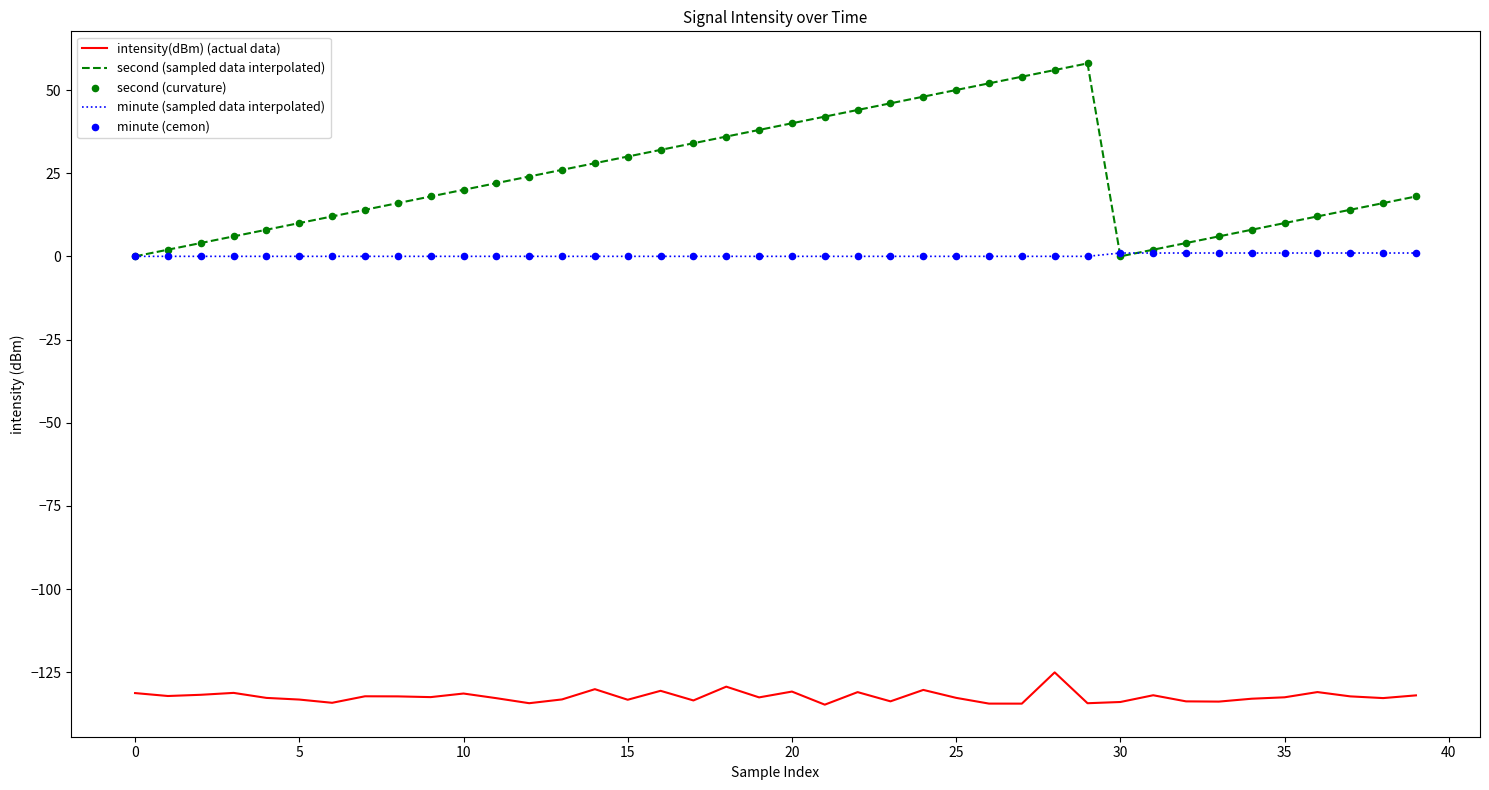

Which series has the largest total across all categories?

second (sampled data interpolated)